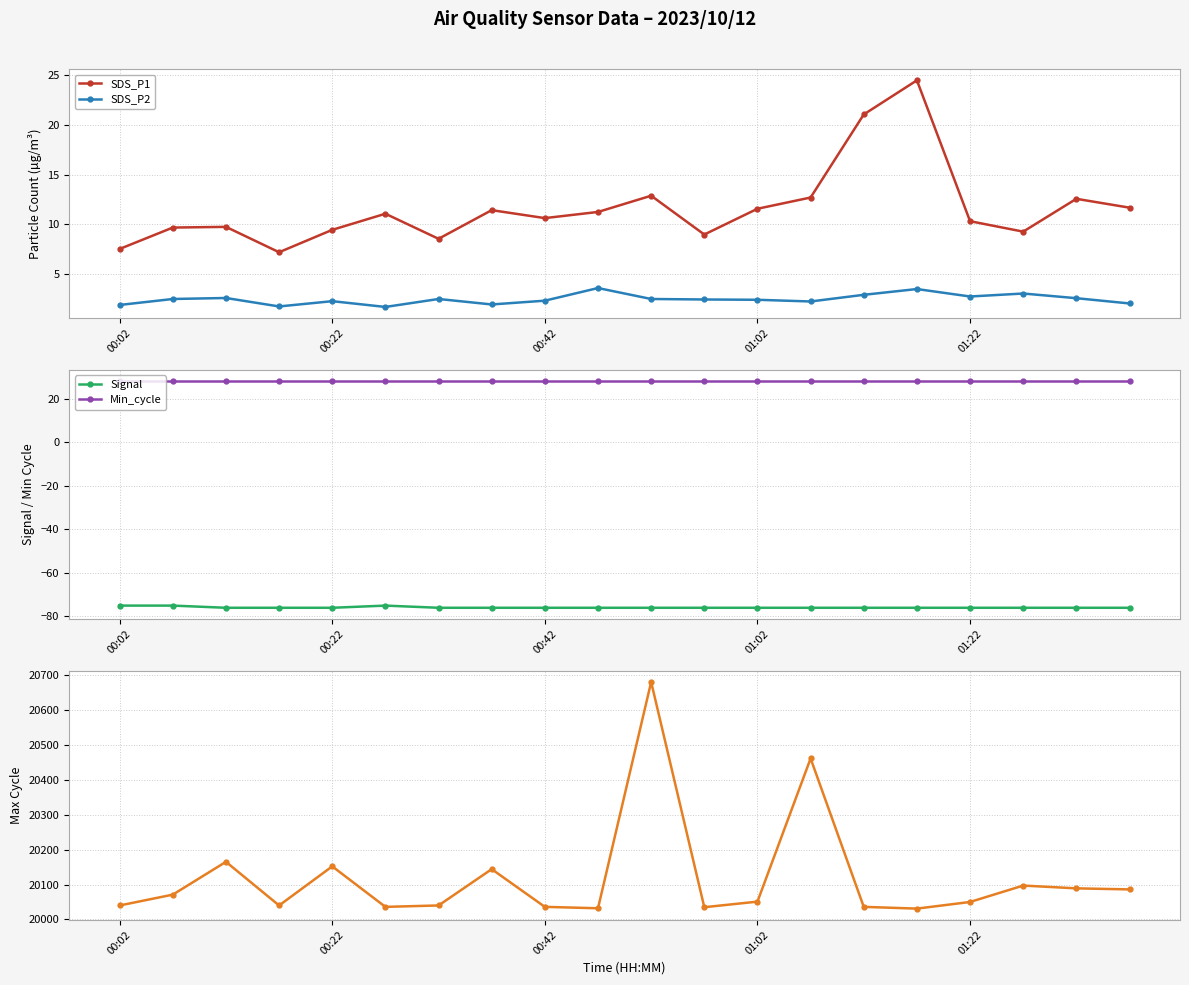

What is the difference between the maximum and minimum values in the Max_cycle series?

649.0